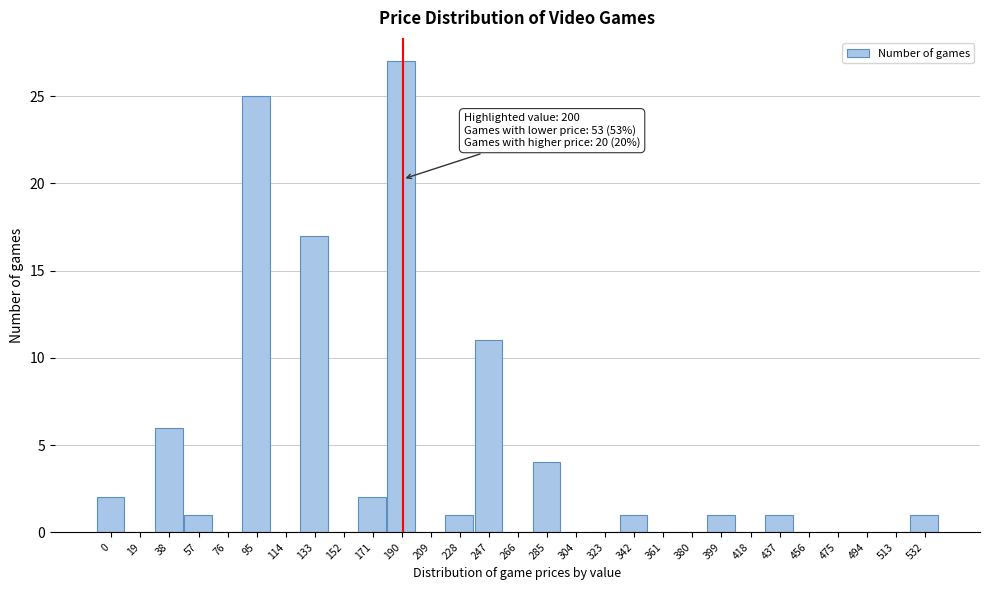

Reading left to right, what are all the values shown in this chart?

0=2	19=0	38=6	57=1	76=0	95=25	114=0	133=17	152=0	171=2	190=27	209=0	228=1	247=11	266=0	285=4	304=0	323=0	342=1	361=0	380=0	399=1	418=0	437=1	456=0	475=0	494=0	513=0	532=1